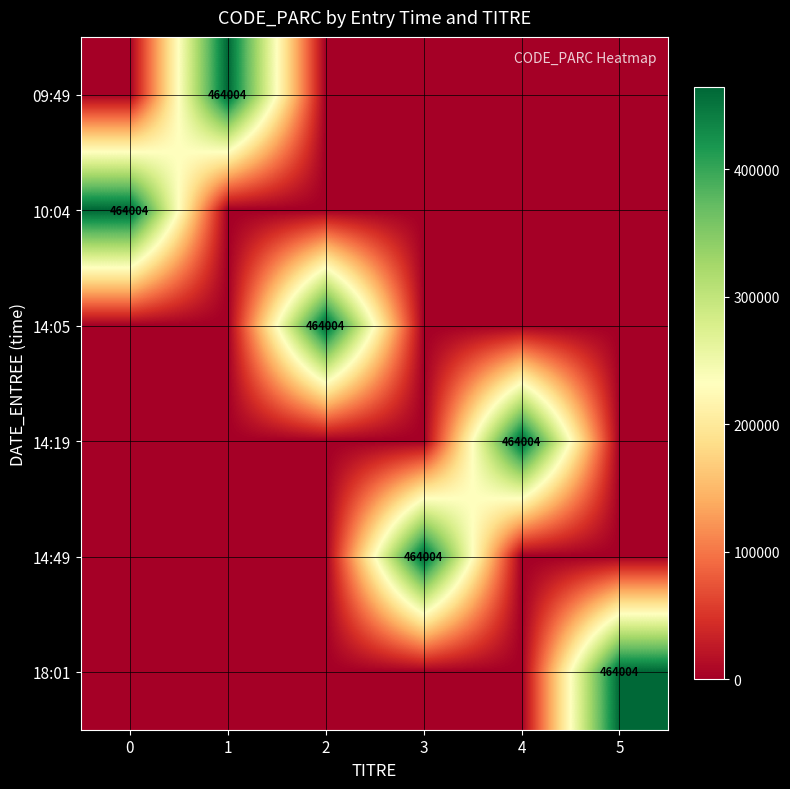

Between 2 and 0, which is larger?

2